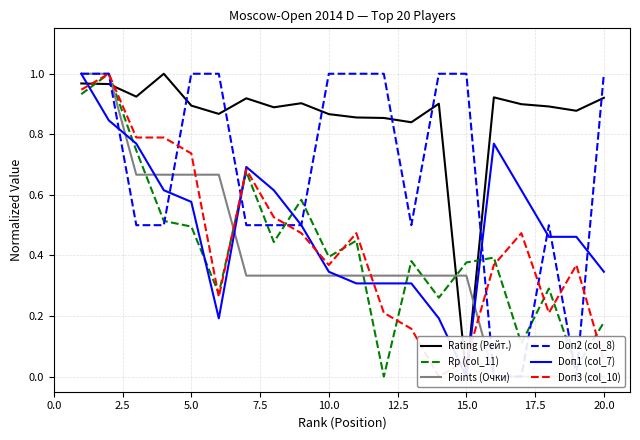

The value of Rp (col_11) at 5.0 is 0.5. True or false?

True